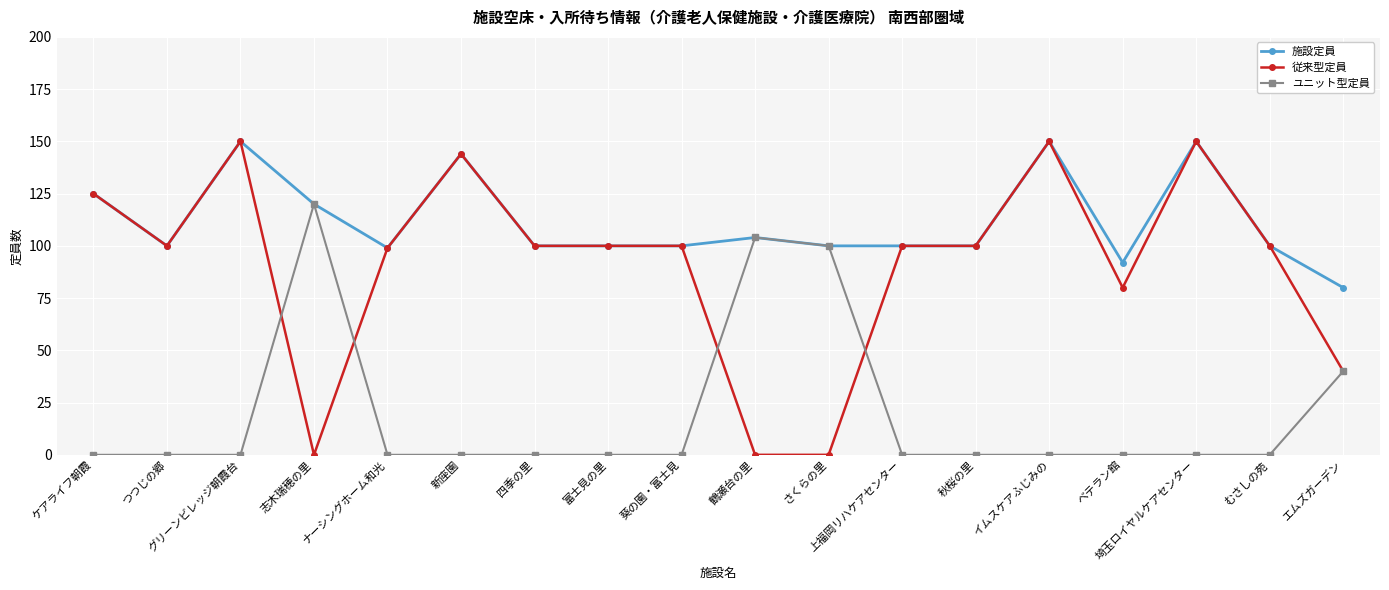

Where is the first local minimum for 施設定員?

つつじの郷